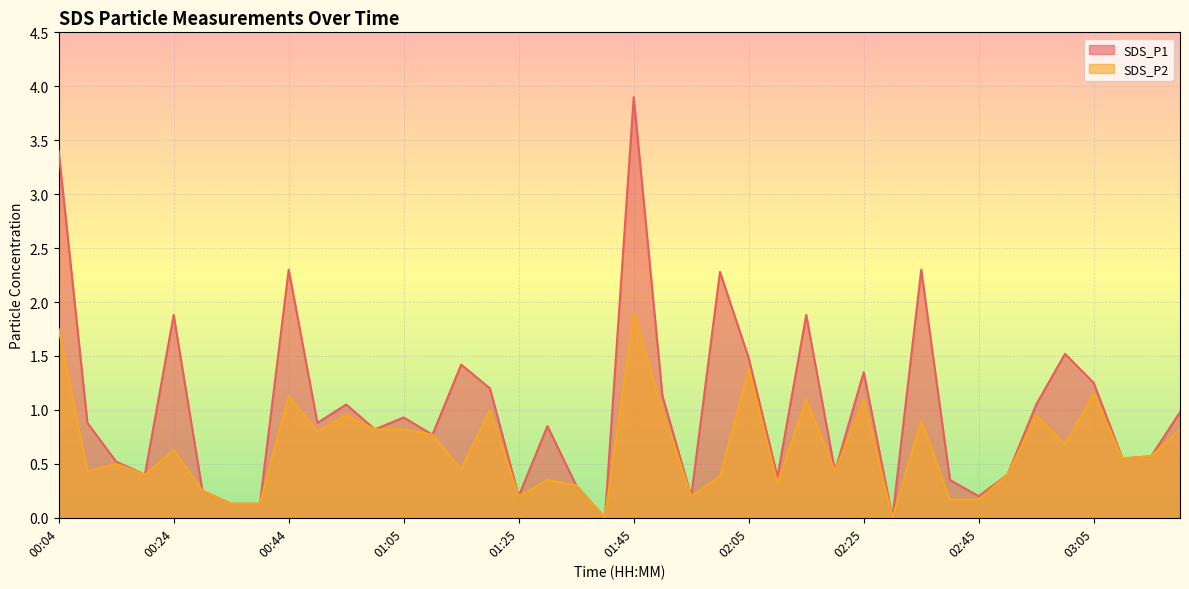

What is the total value across all series at 02:45?

0.4